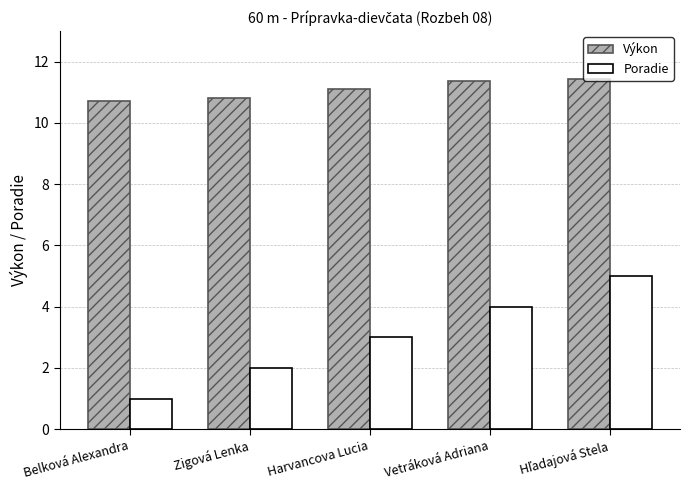

What is the difference between the second highest and minimum values in the Poradie series?

3.0